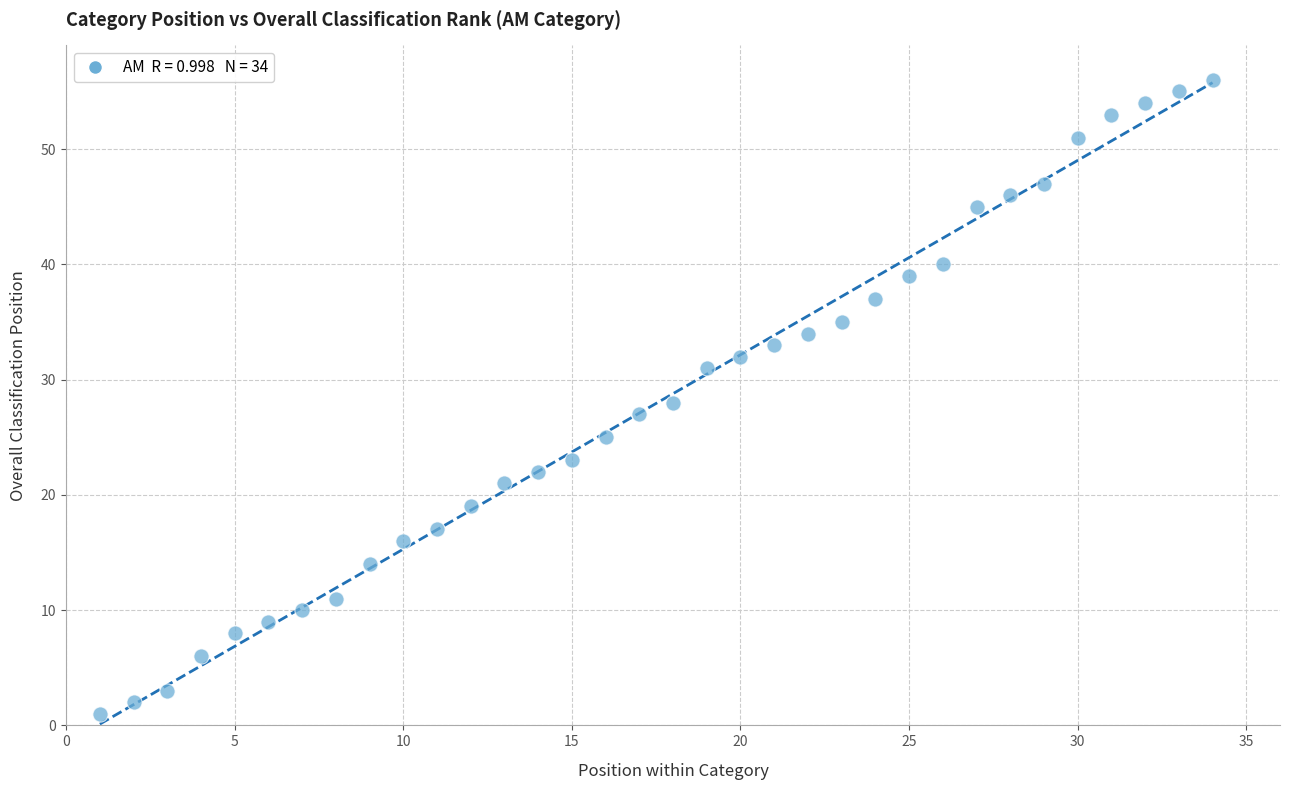

What is the range of X values (max minus min)?

33